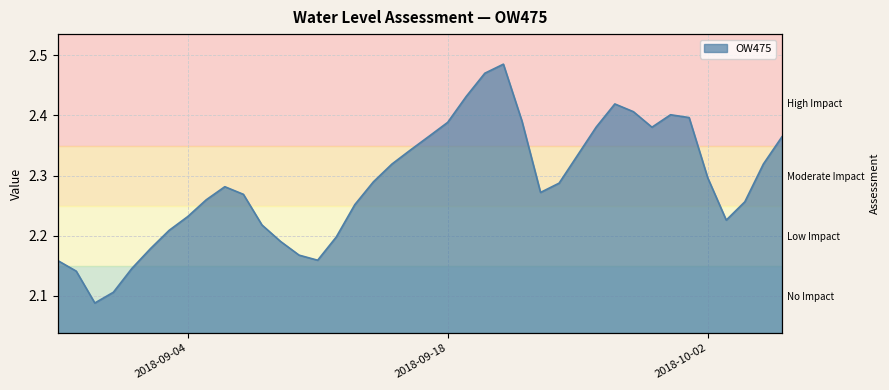

How many values are between 2 and 3?

40